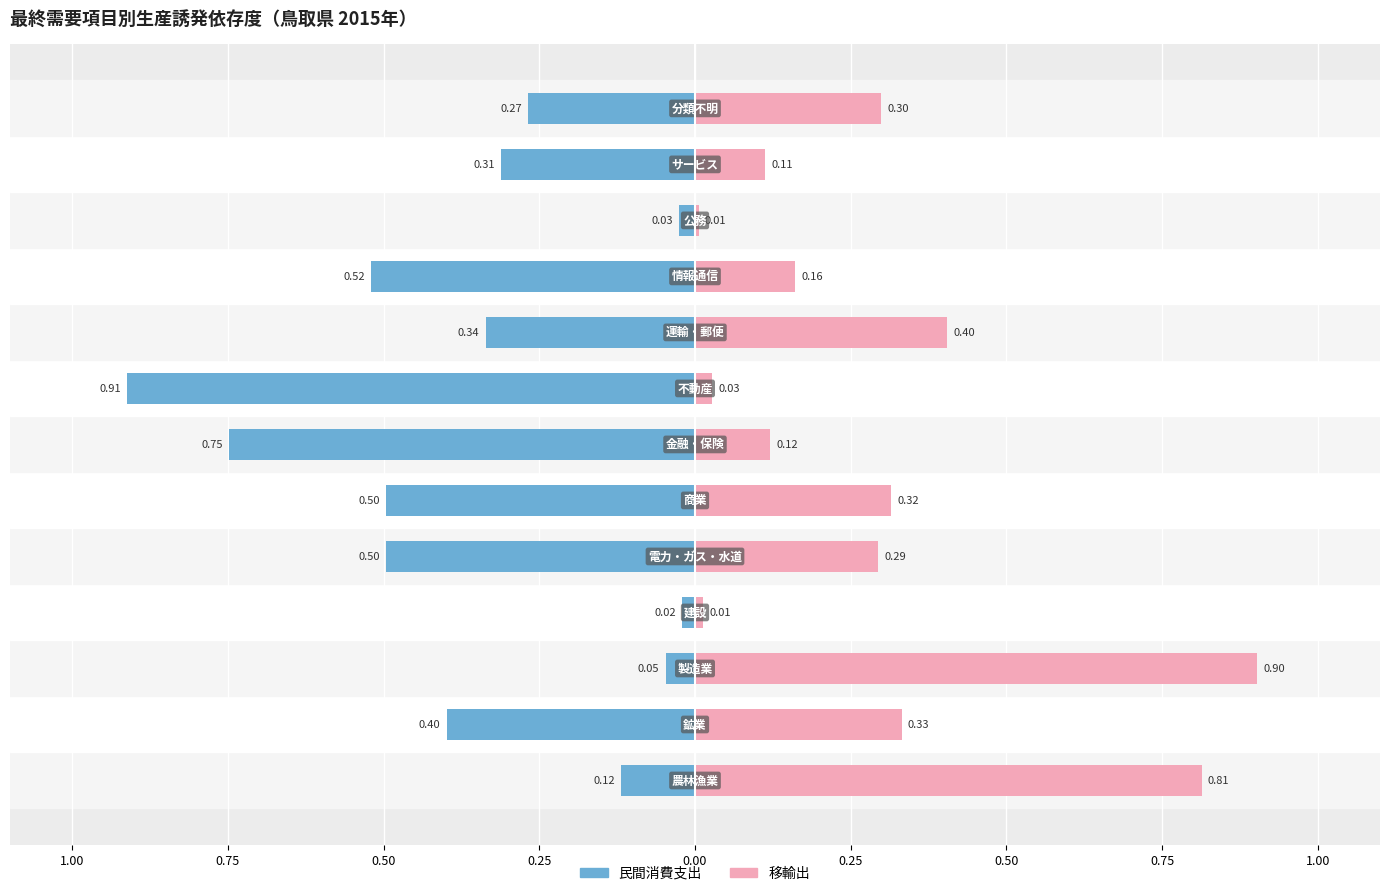

Between 0.75 and 0.50, which series saw the biggest shift?

移輸出